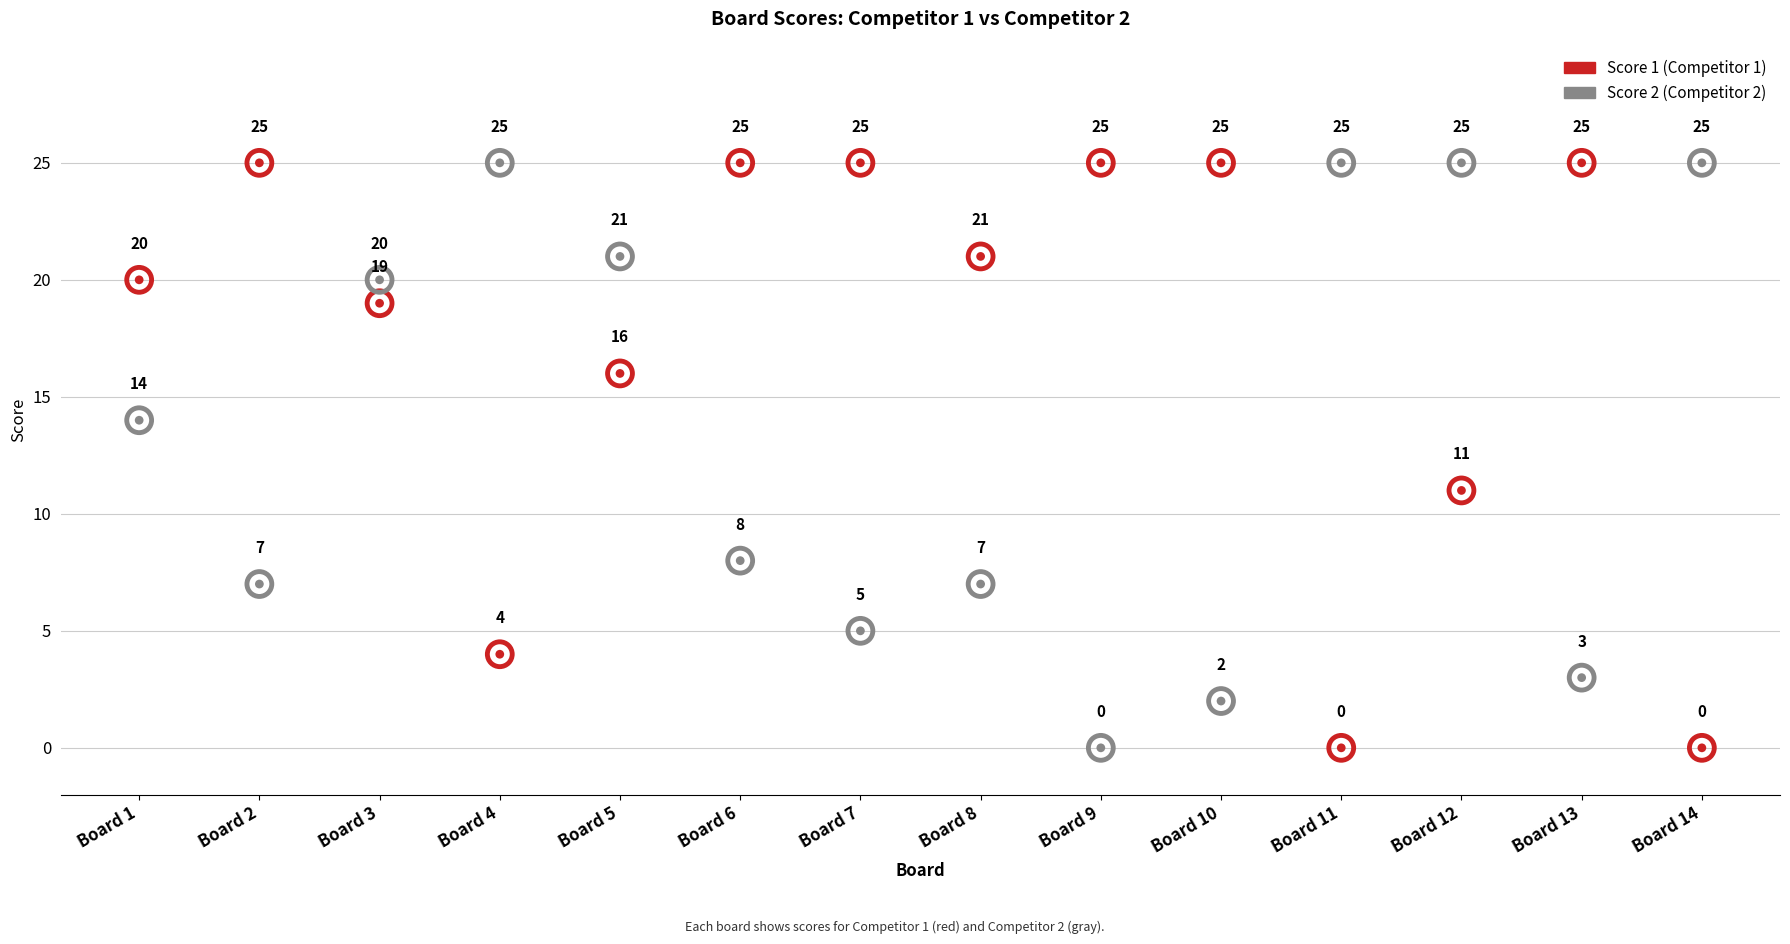

What is the total value across all series at Board 14?

25